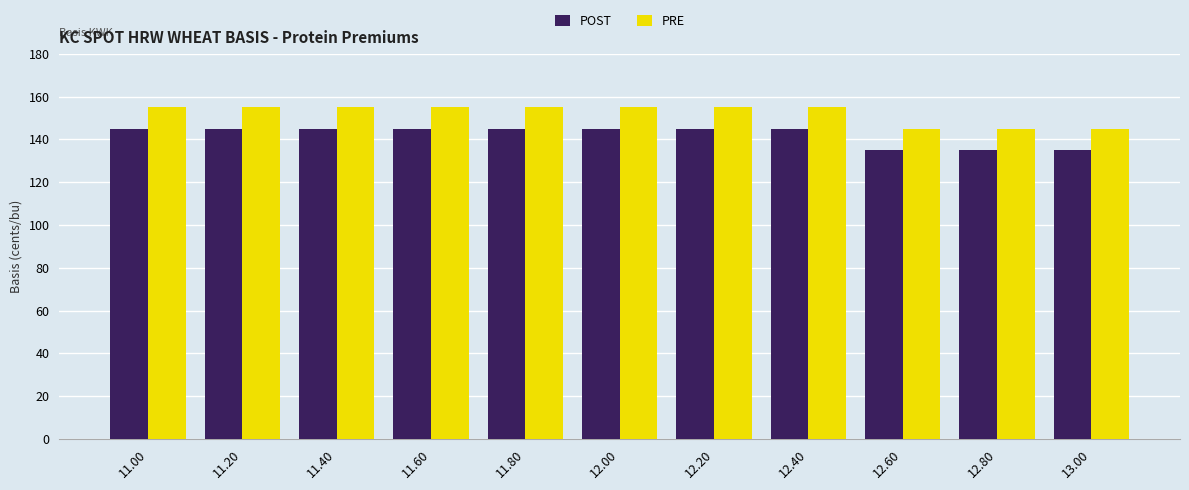

List the series in order of their peak value, highest first.

PRE, POST